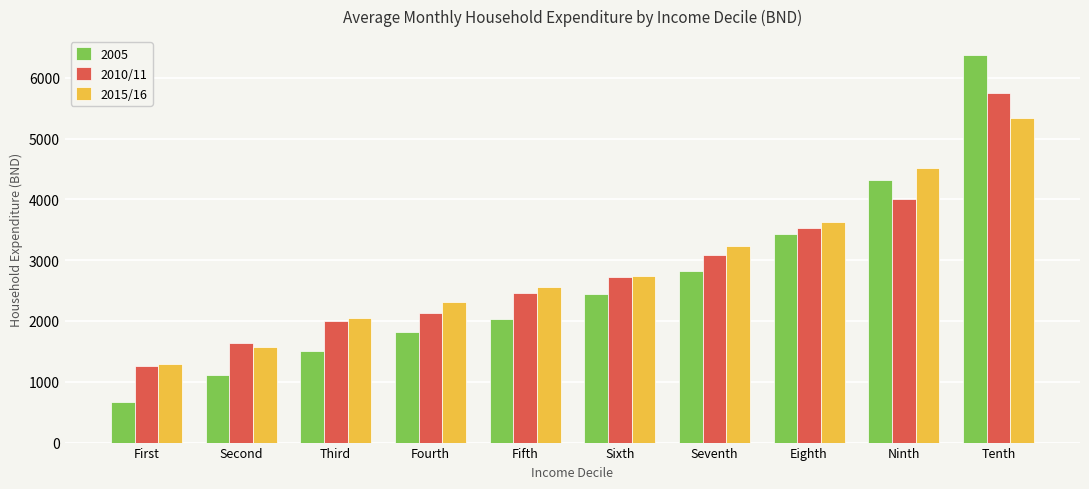

What is the label of the 10th bar from the right?

First